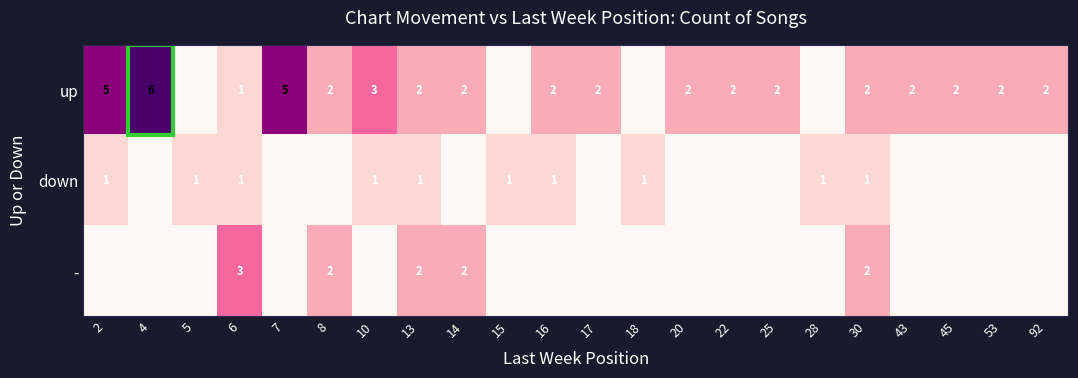

What is the sum of the up values at 10 and 53?

5